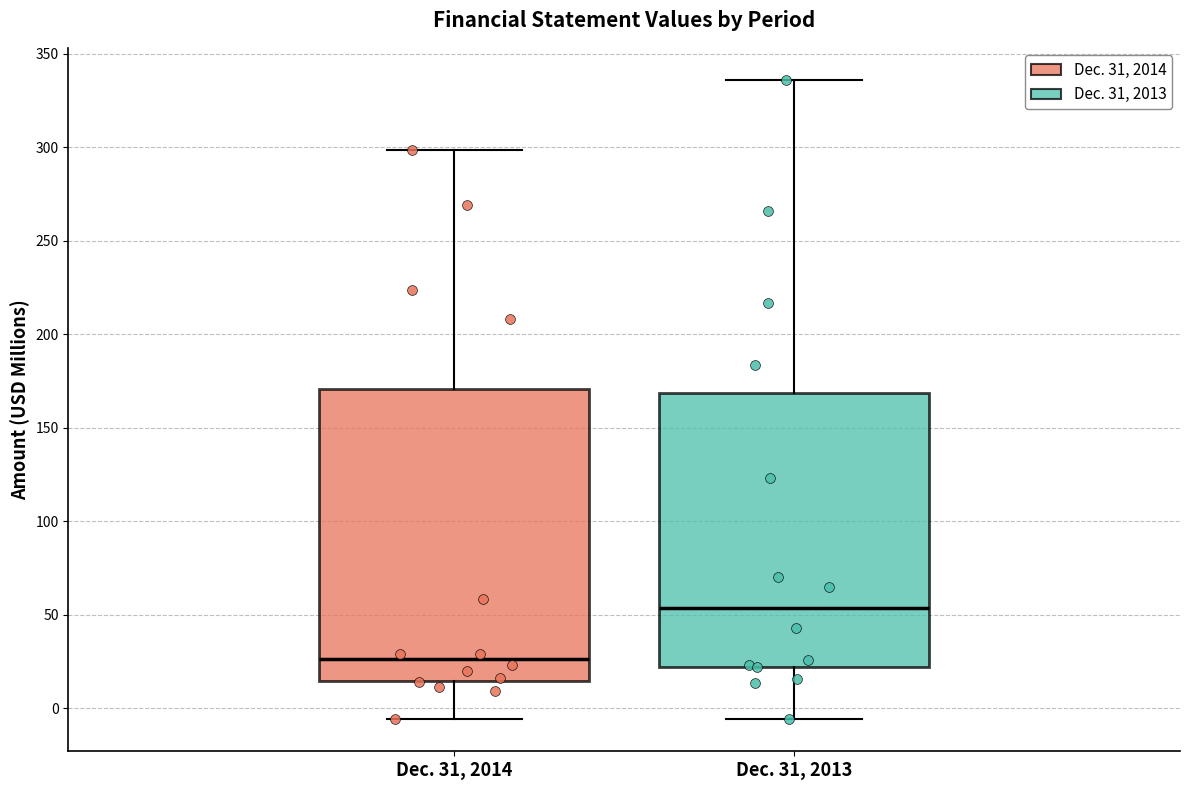

Which box is the tallest, from its lower edge to its upper edge?

Dec. 31, 2014